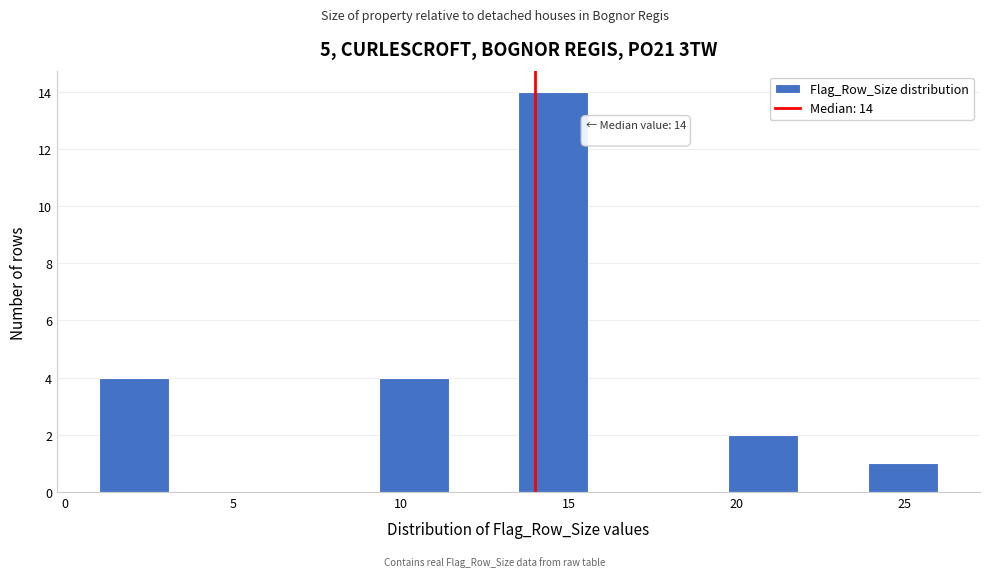

Over which range of the x-axis is the bar tallest?

13.5 to 15.5